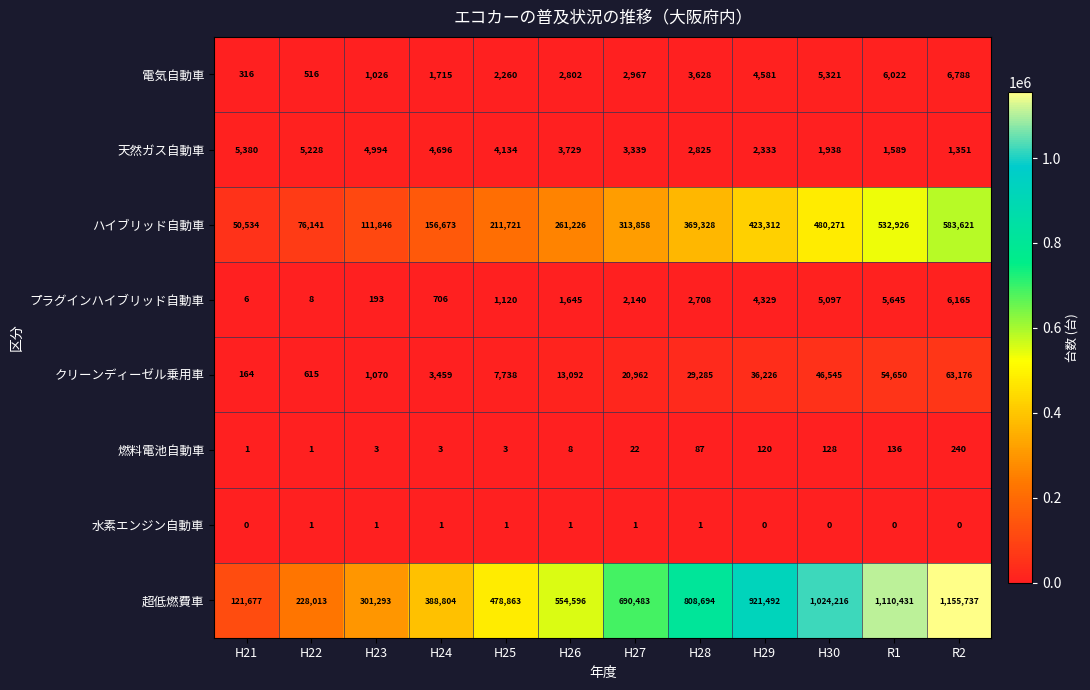

The プラグインハイブリッド自動車 series shows 954 at H26. True or false?

False